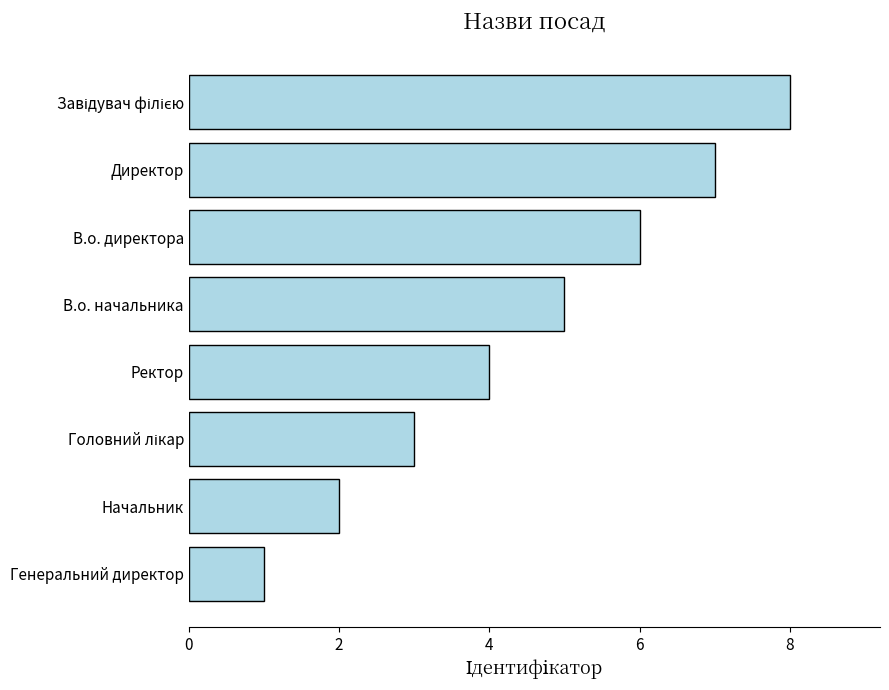

Are the bars horizontal?

Yes